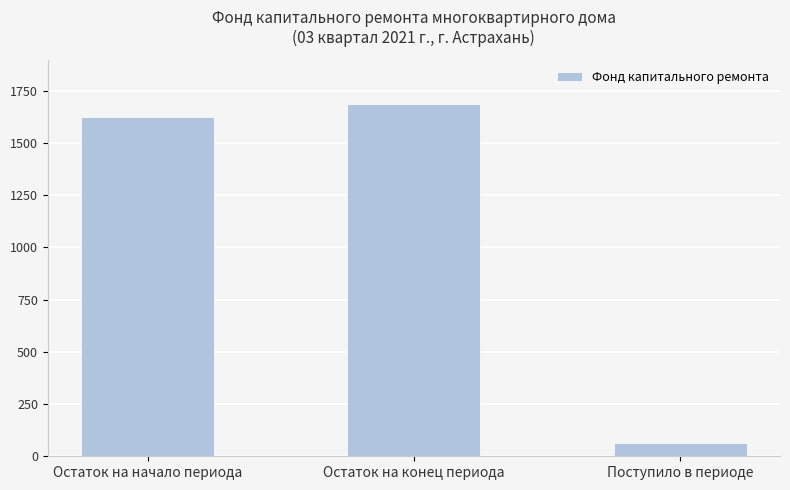

Is it true that the value at Остаток на конец периода is 1689.2?

True